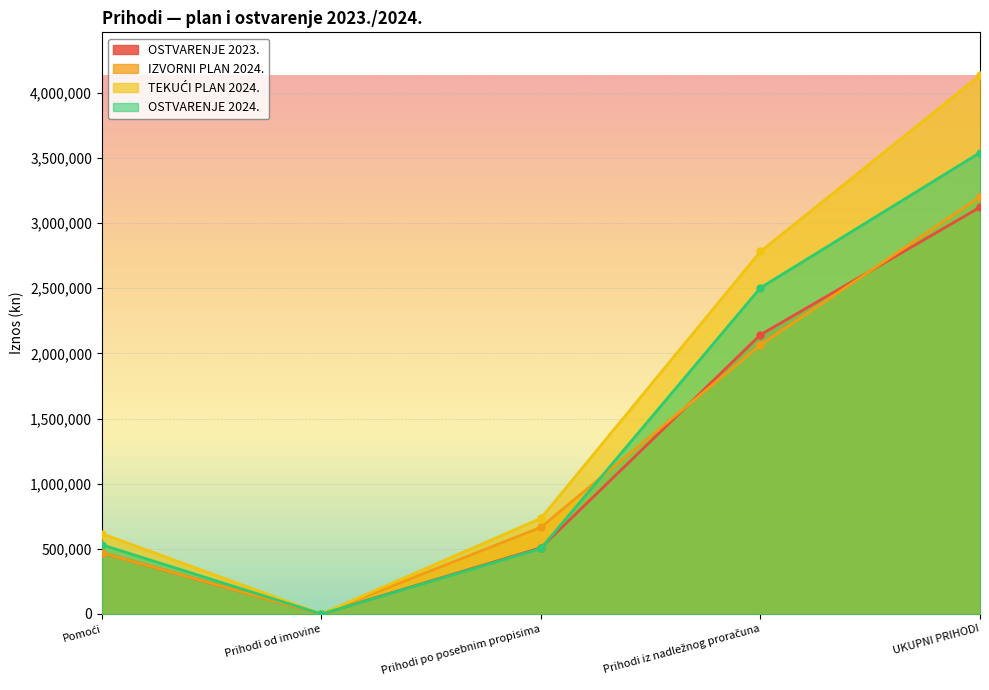

Which label corresponds to the smallest value in the chart?

Prihodi od imovine